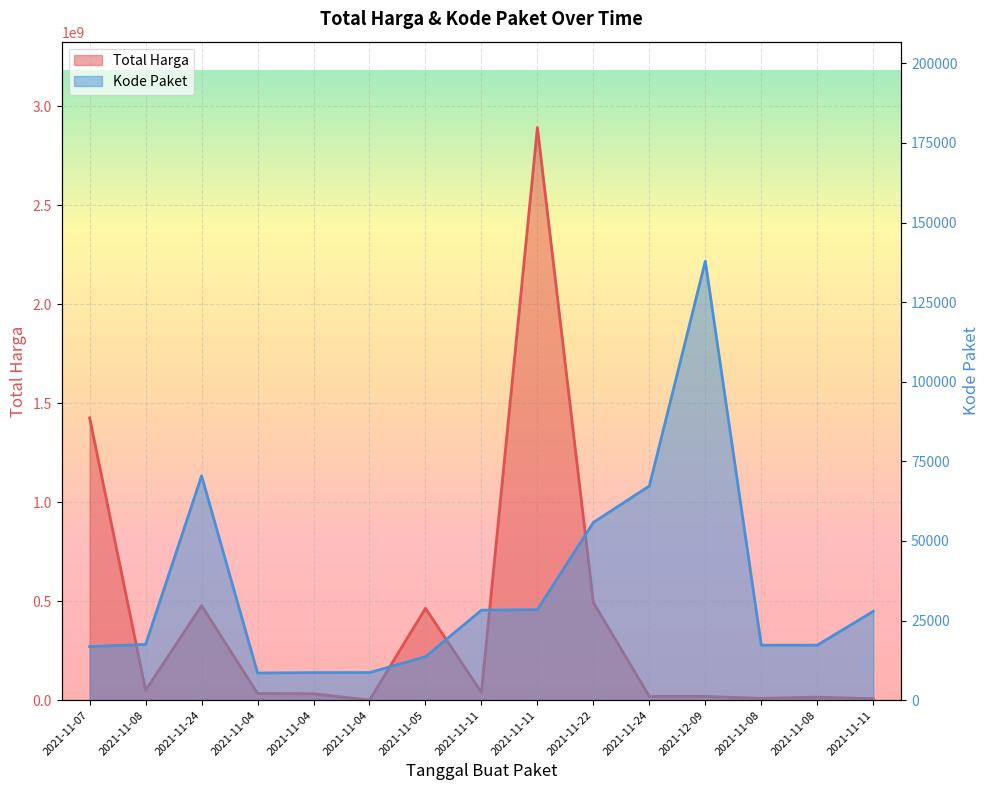

How many lines are shown in the chart?

2